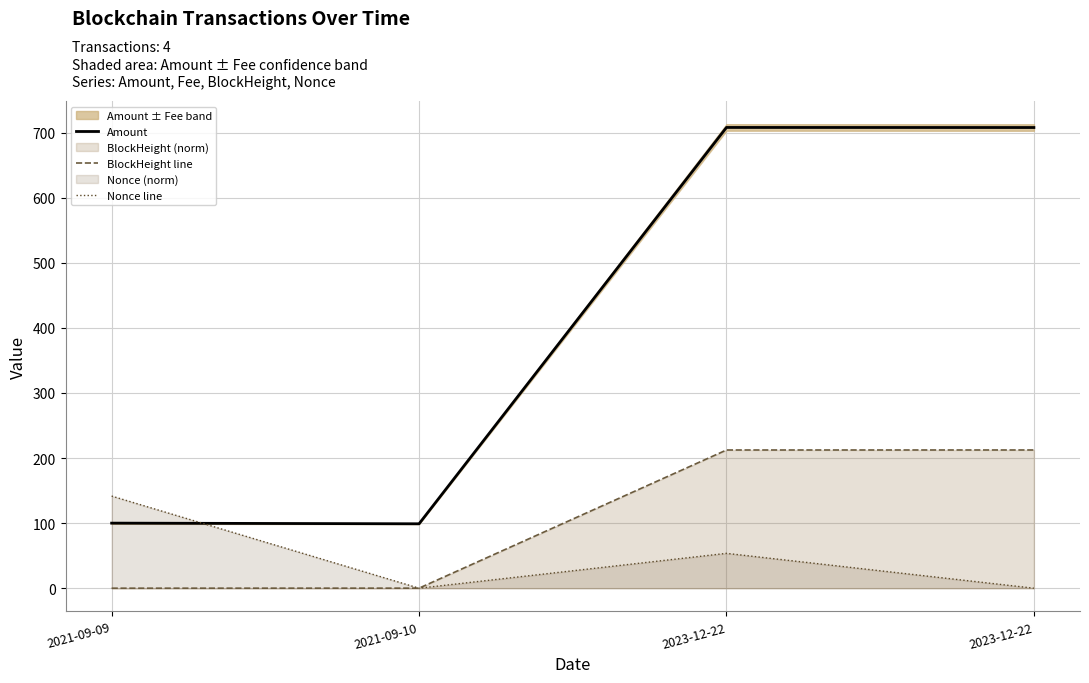

What is the sum of all BlockHeight line values?

424.9